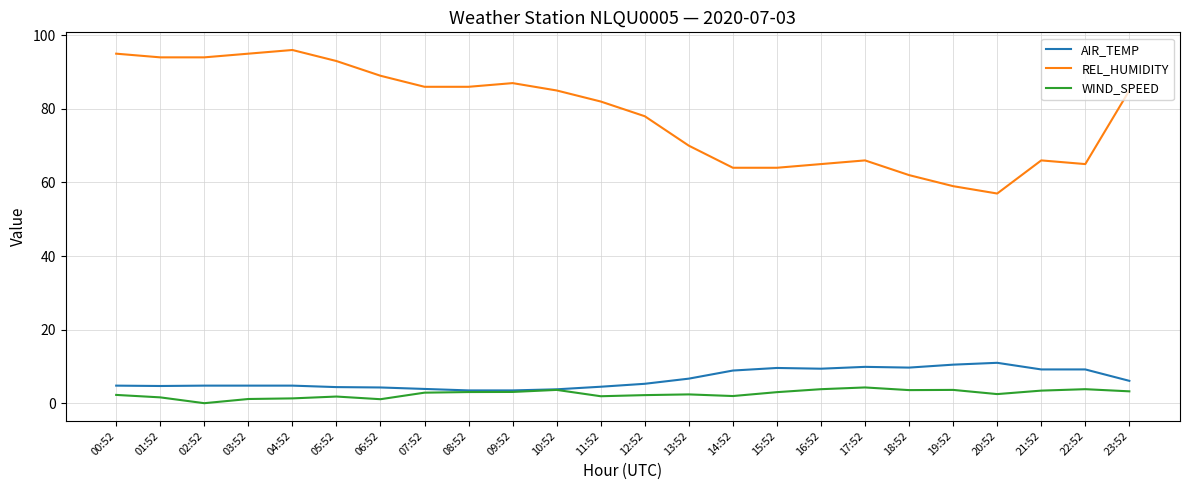

Which series changed the most between 17:52 and 23:52?

REL_HUMIDITY